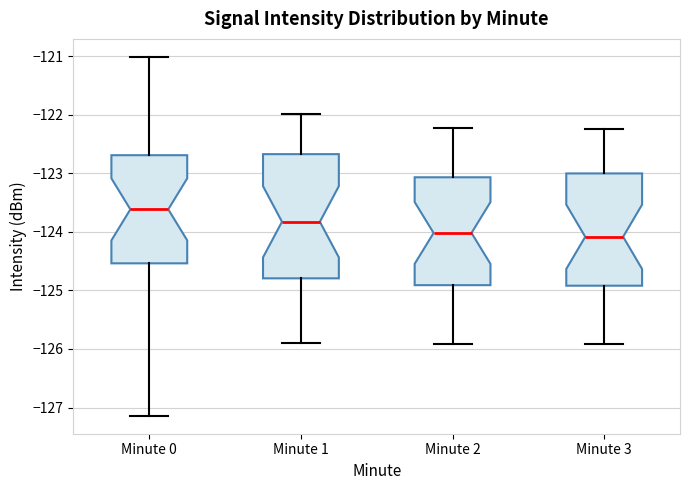

Where does the upper whisker of the box for Minute 3 end on the y-axis? The values are not printed on the chart, so give them approximately, as read against the axis.

-122.3